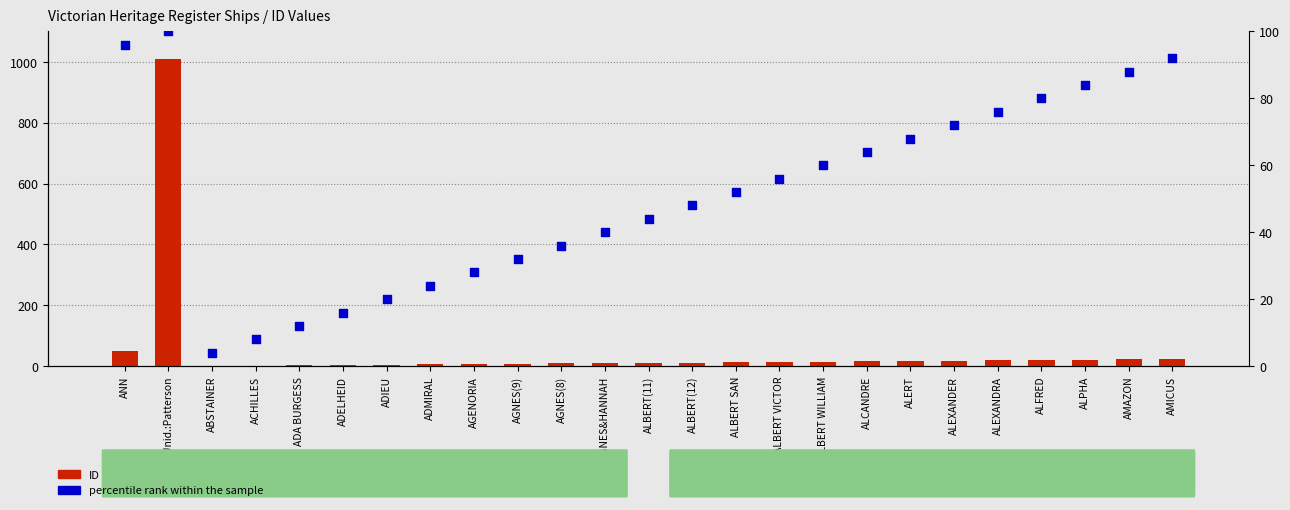

What is the total value across all series at AGNES(8)?

45